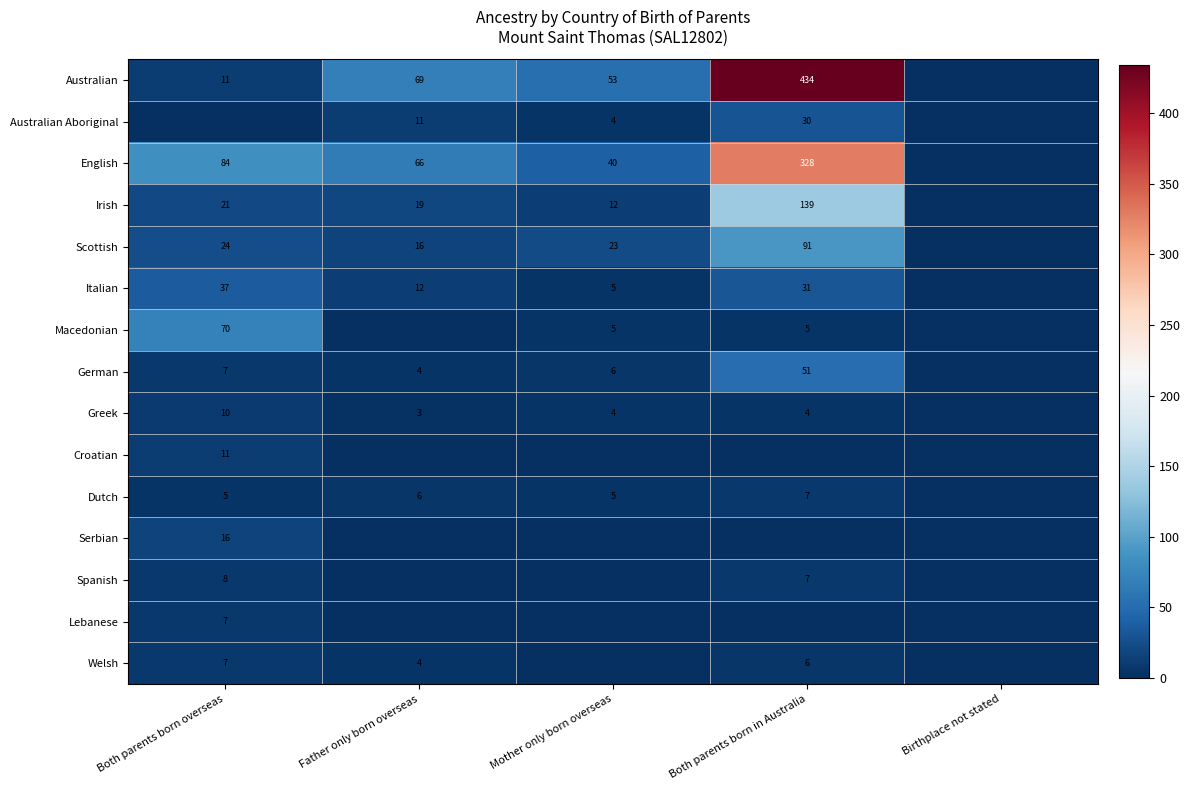

Is it true that Croatian equals 11 at Both parents born overseas?

True